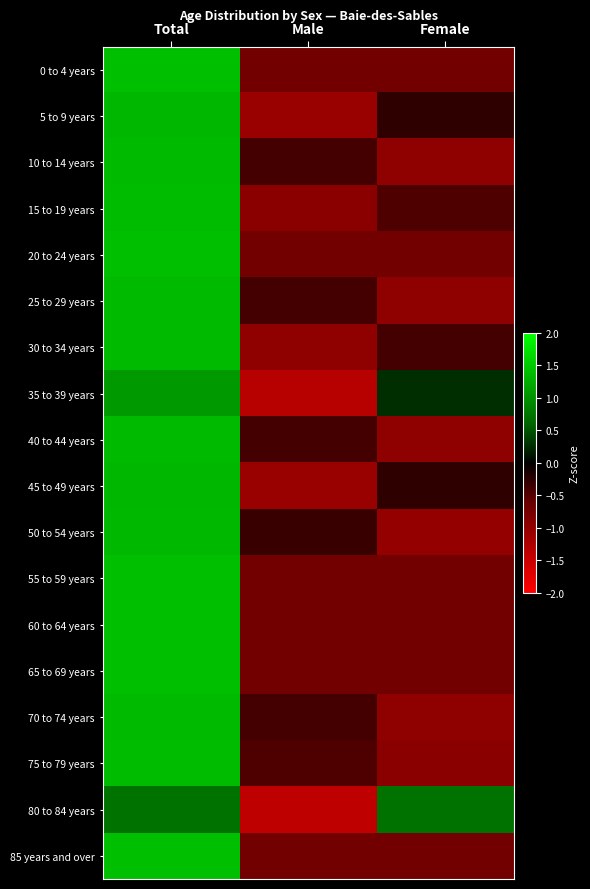

Which category has the lowest value across all series?

Male